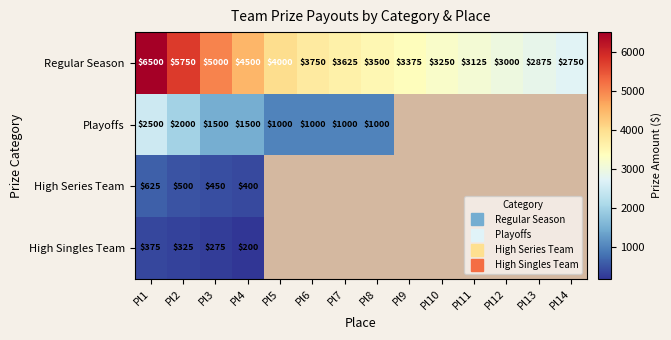

Which category has the lowest value in the High Series Team series?

Pl4